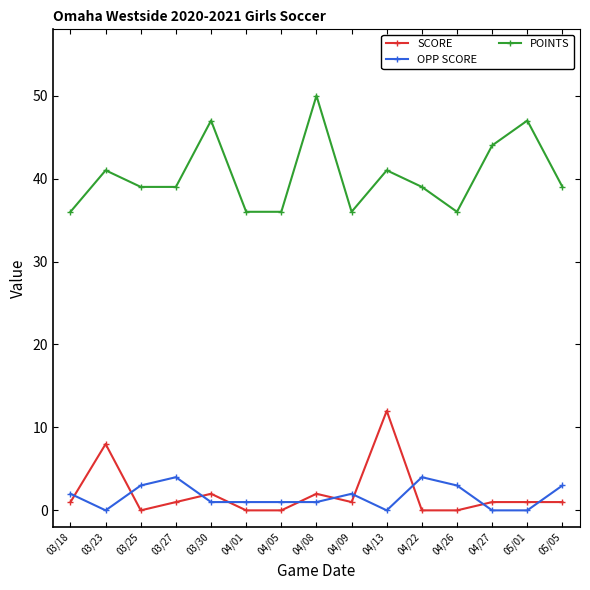

At how many categories does at least one series exceed 38?

10